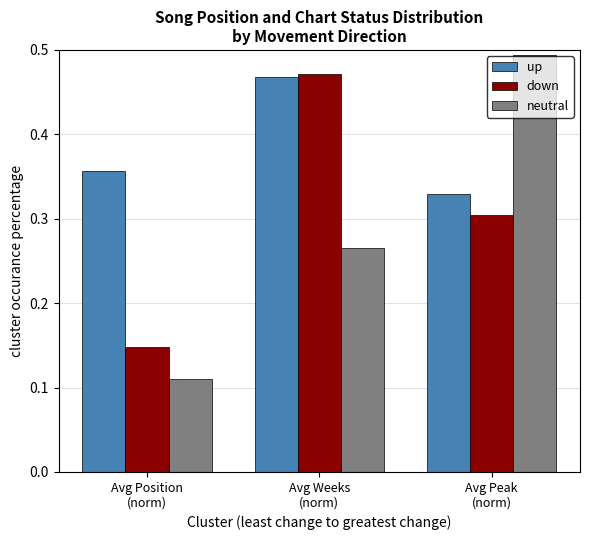

What is the sum of all down values?

0.9